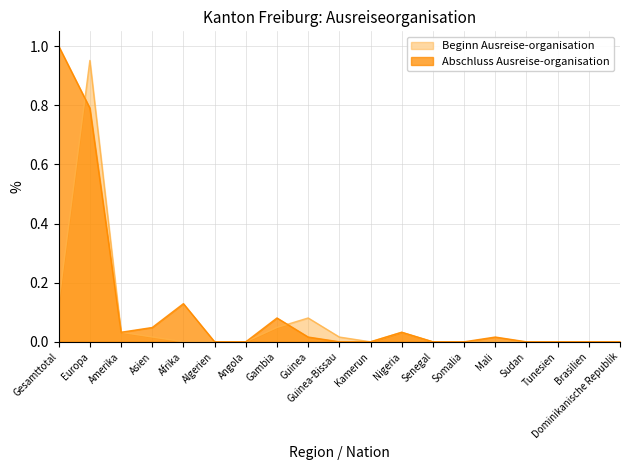

In Beginn Ausreise-organisation, how many points are lower than both neighbors (excluding endpoints)?

1